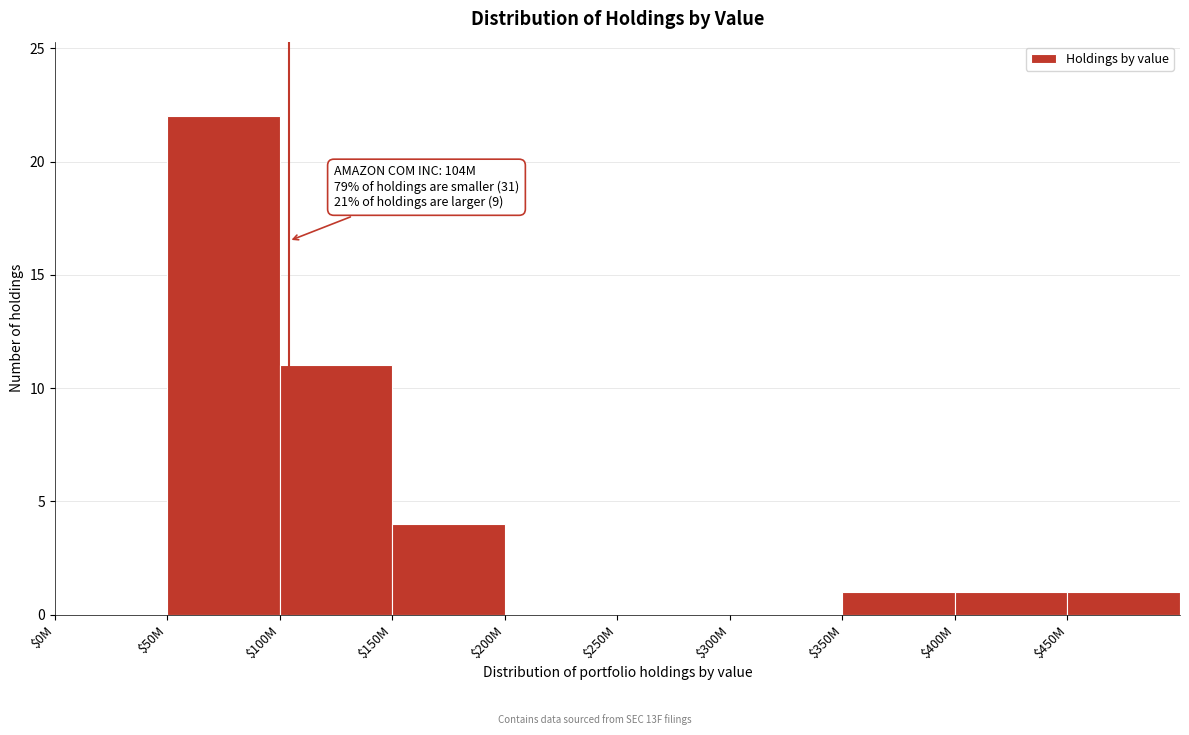

Is it true that the value at $50M is 22?

True